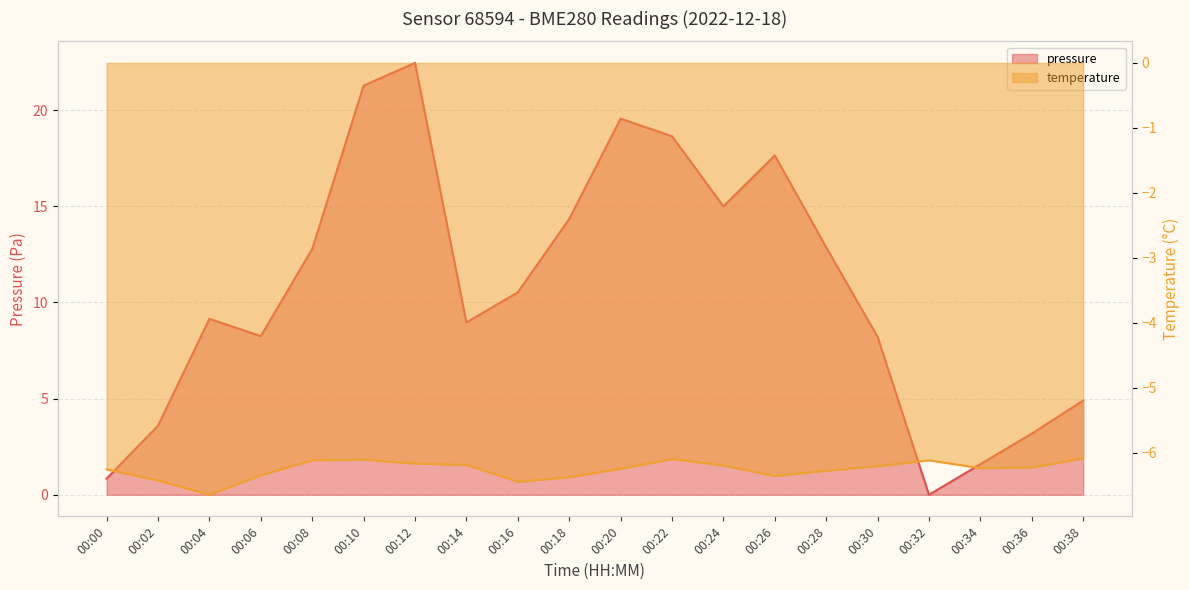

Rank the series by their average value, from highest to lowest.

pressure, temperature